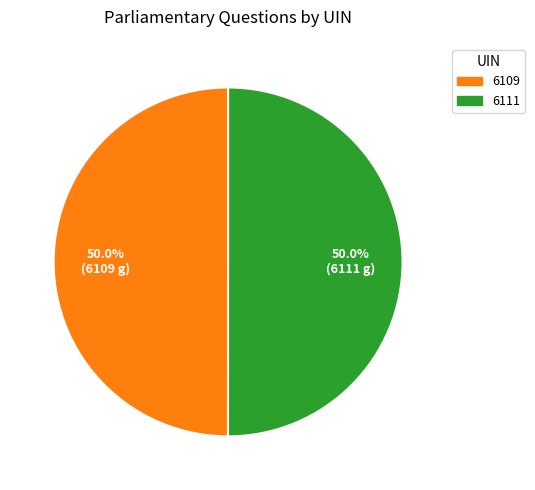

What percentage is the 6109 slice, to the nearest percent?

50%